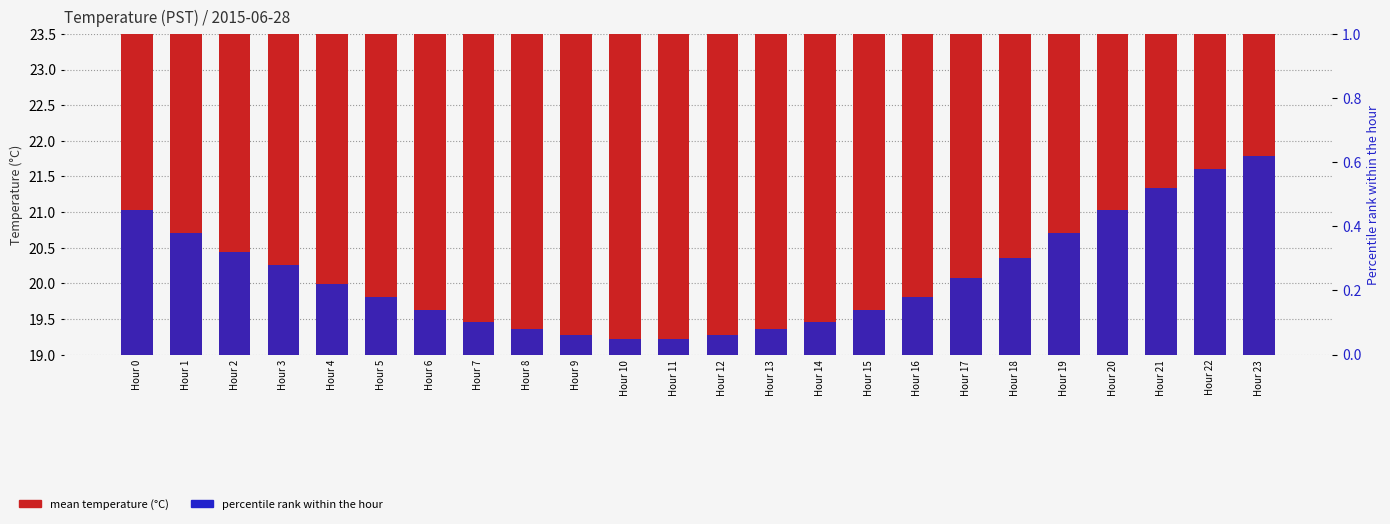

What is the difference between the mean temperature (°C) values at Hour 4 and Hour 23?

2.0